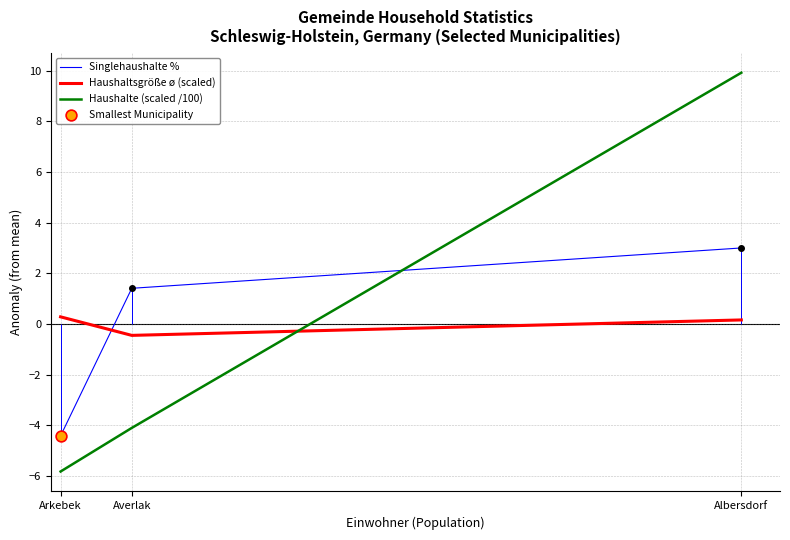

Which series contains the highest Y value?

Haushalte (scaled /100)